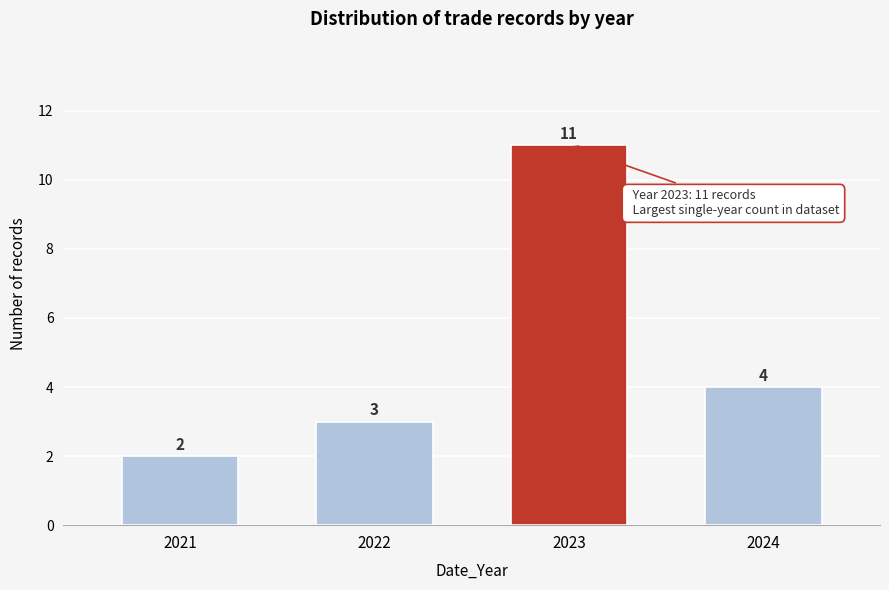

Reading left to right, list all the values displayed in this chart.

2	3	11	4